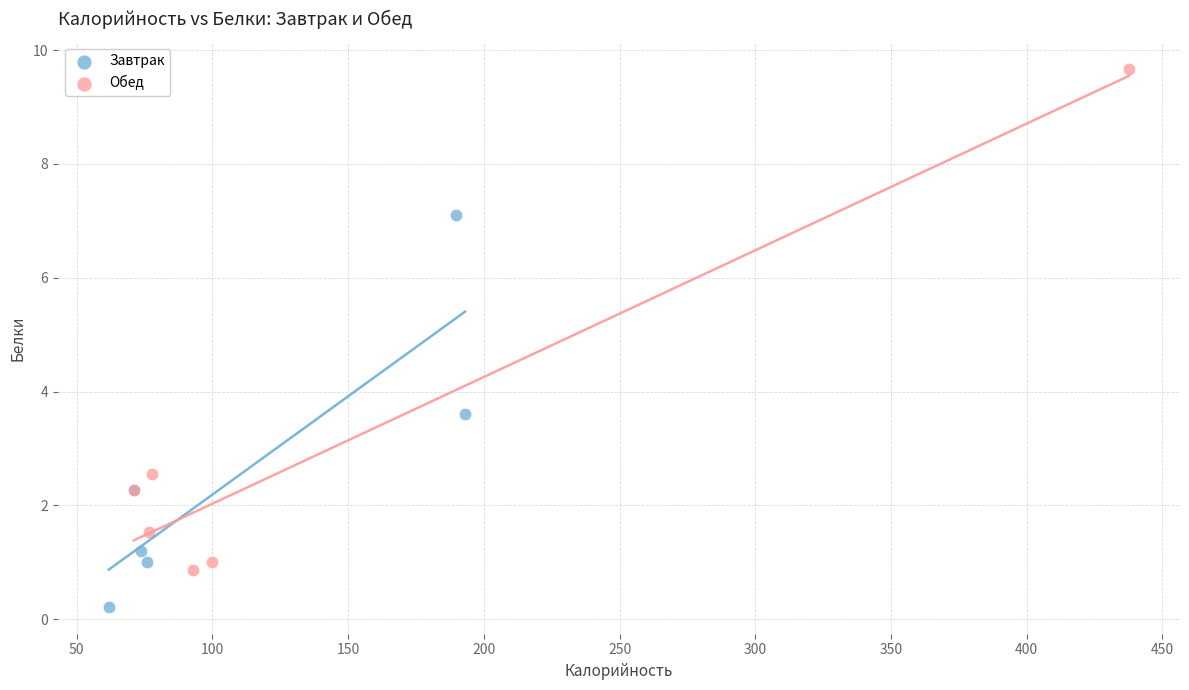

Which series contains the highest Y value?

Обед